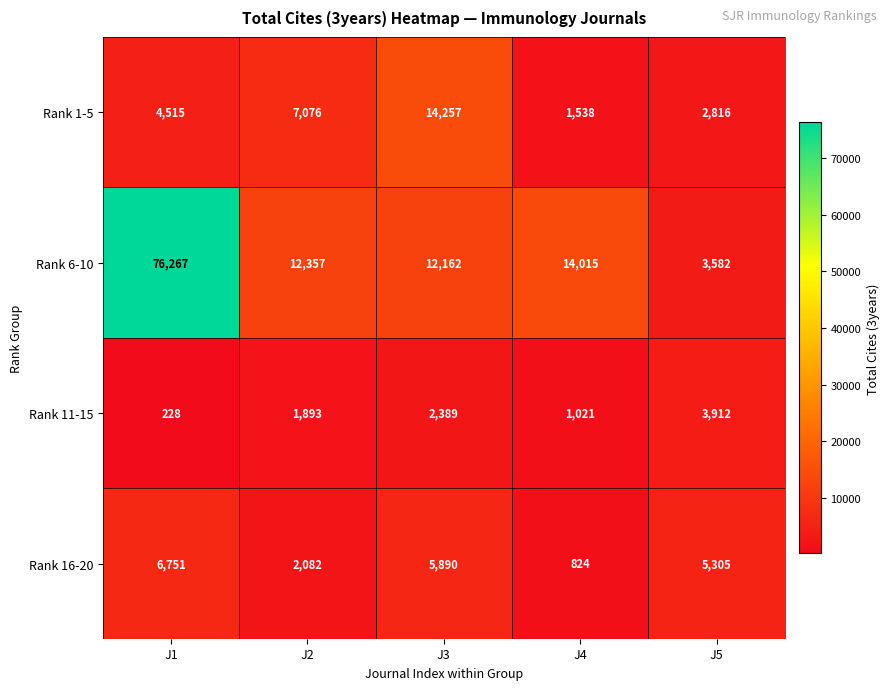

Which series has the widest spread of values?

Rank 6-10